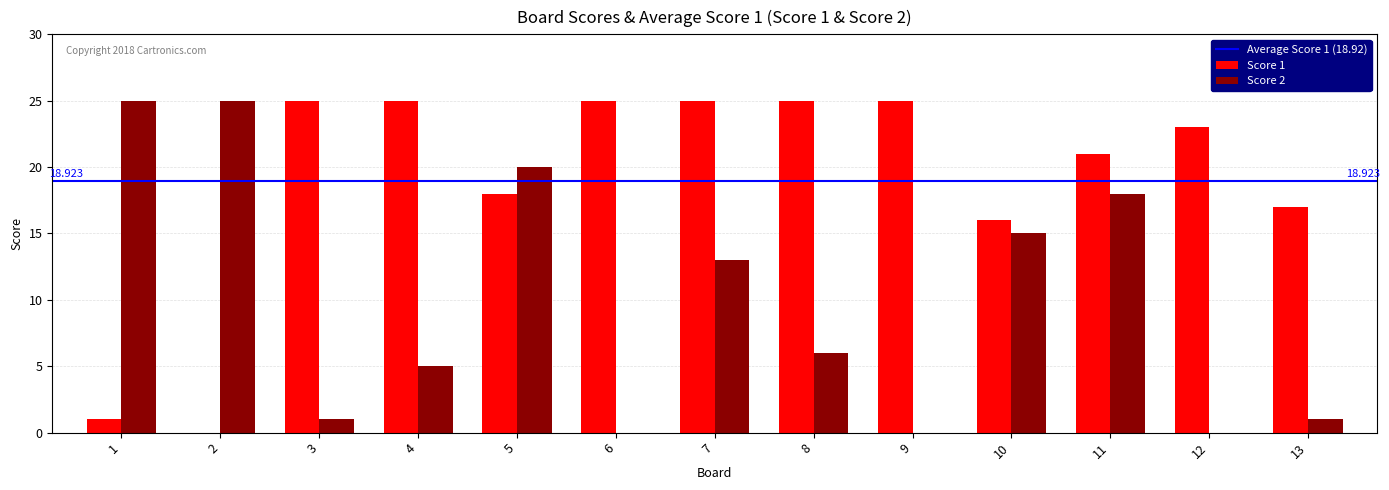

The value of Score 1 at 8 is 25. True or false?

True